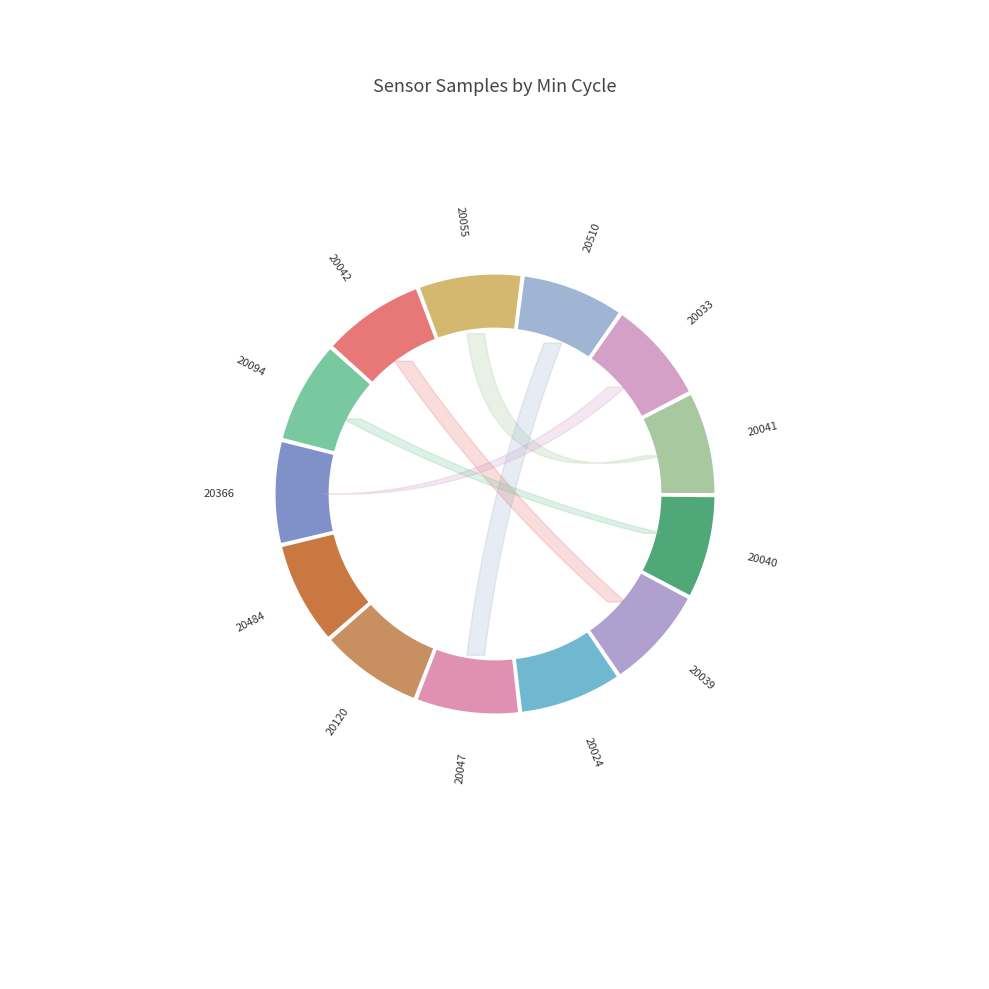

Does any single category account for the majority?

No